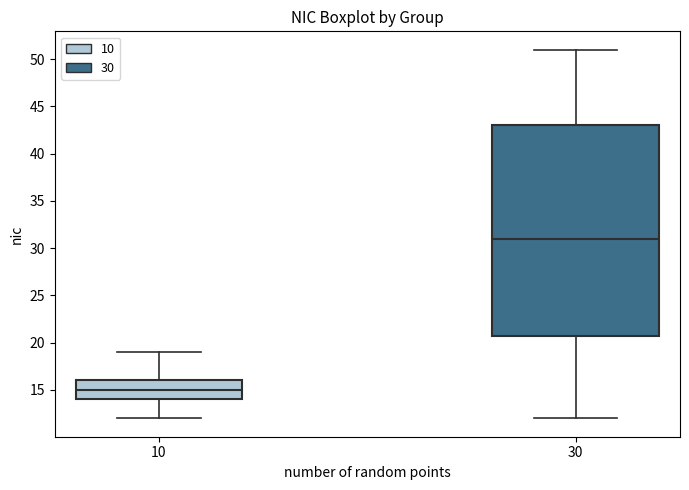

Which box is the tallest, from its lower edge to its upper edge?

30